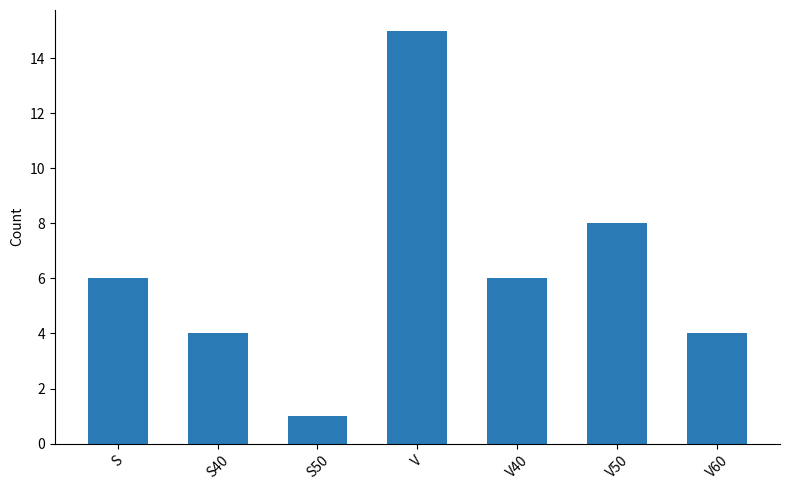

Which has a higher value, S or V60?

S